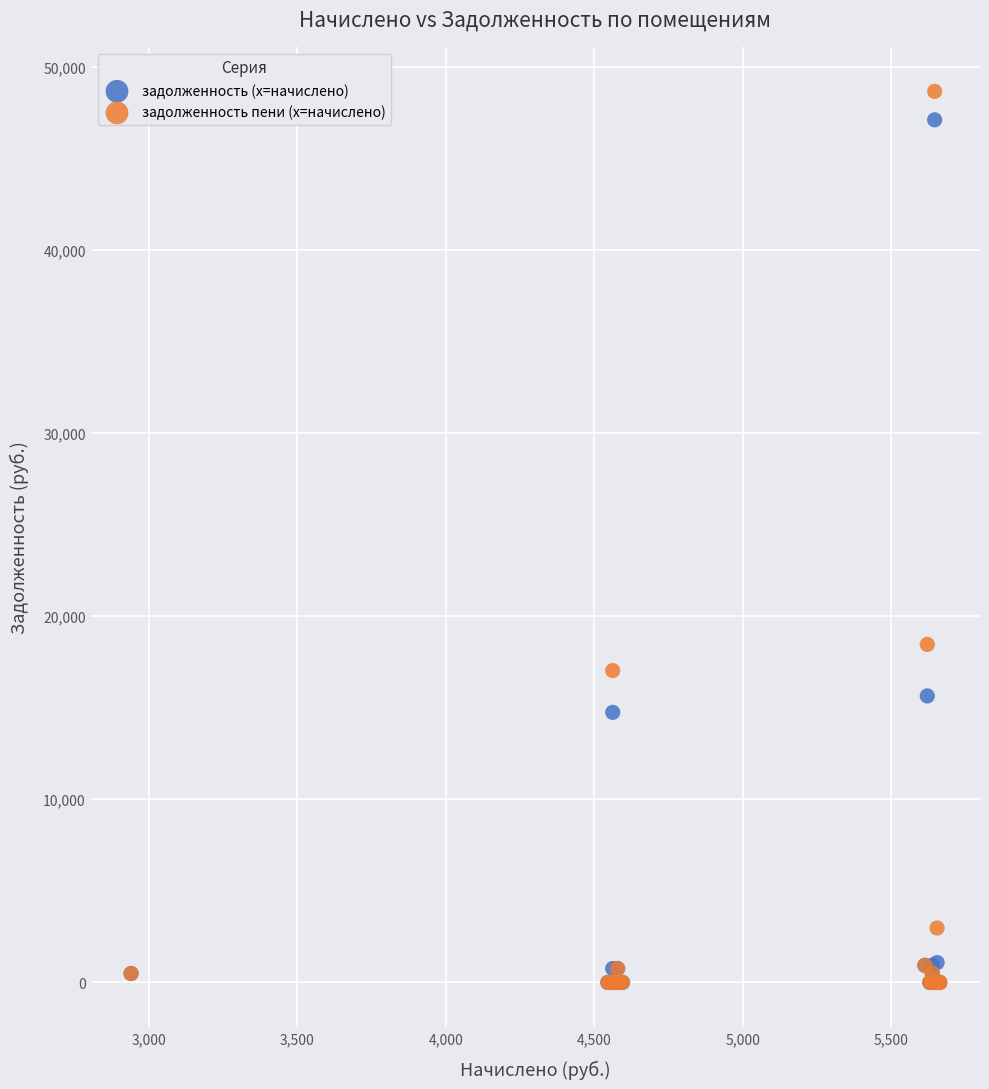

In the задолженность (x=начислено) series, what Y value is closest to 23548?

15644.2